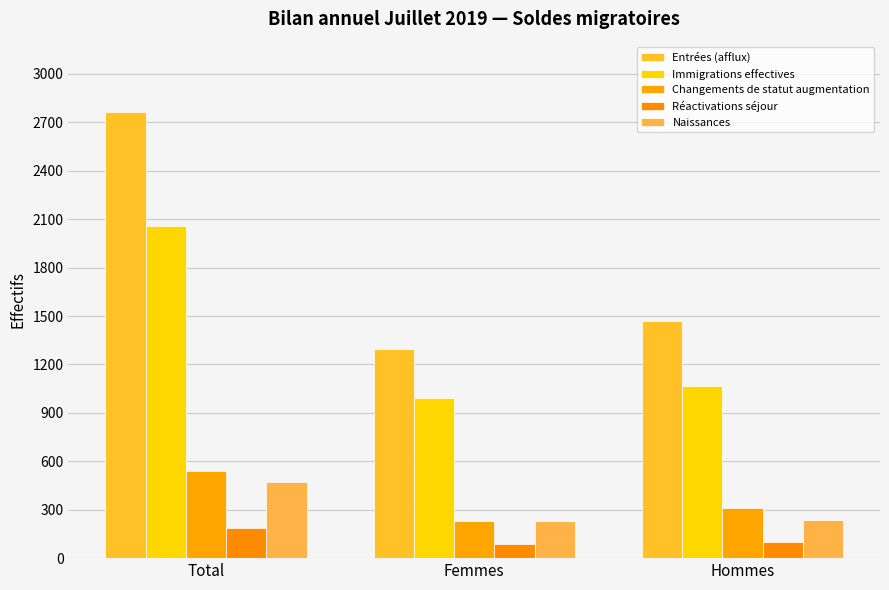

What is the difference between the highest and lowest values at Hommes?

1367